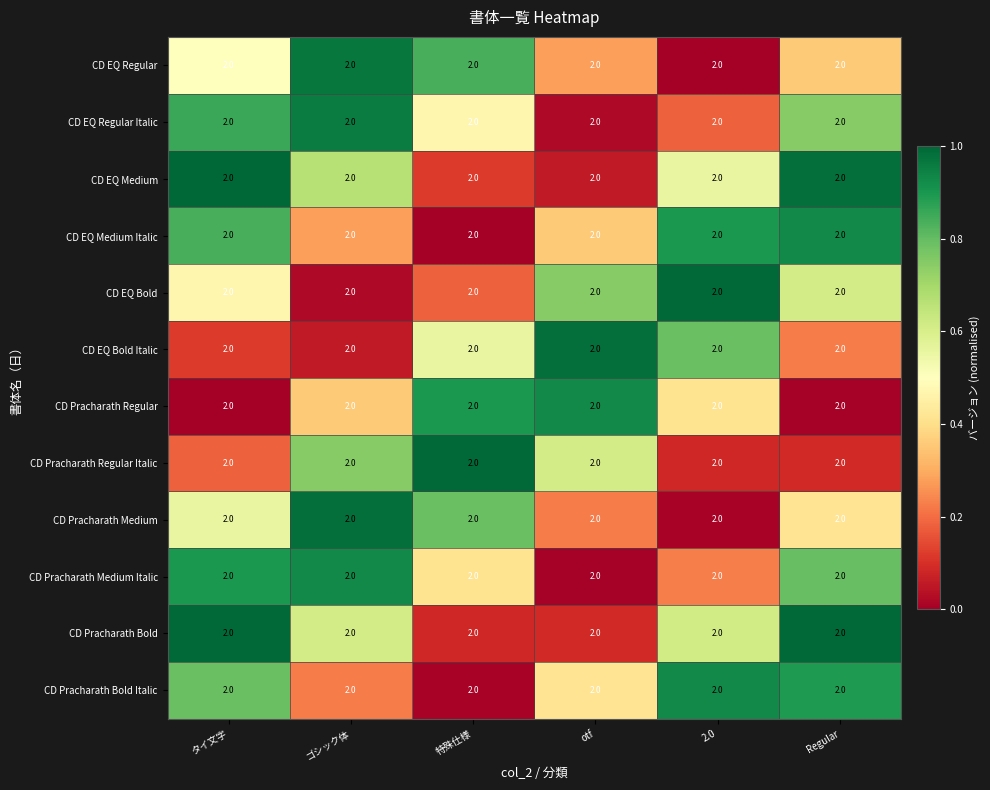

At which category is the sum across all series the highest?

タイ文字